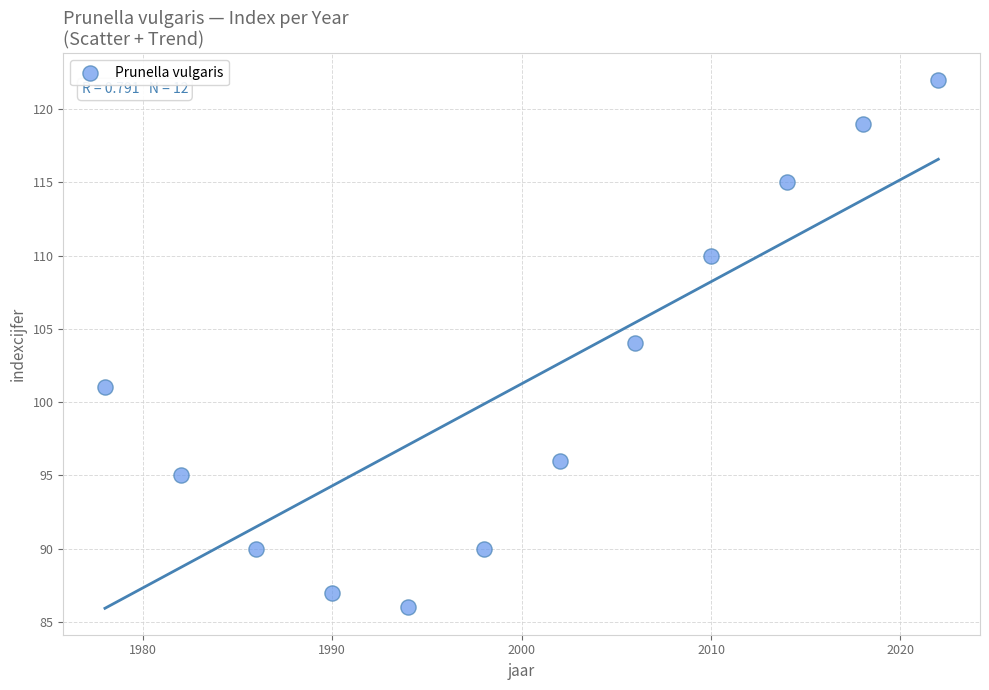

What is the range of Y values (max minus min)?

36